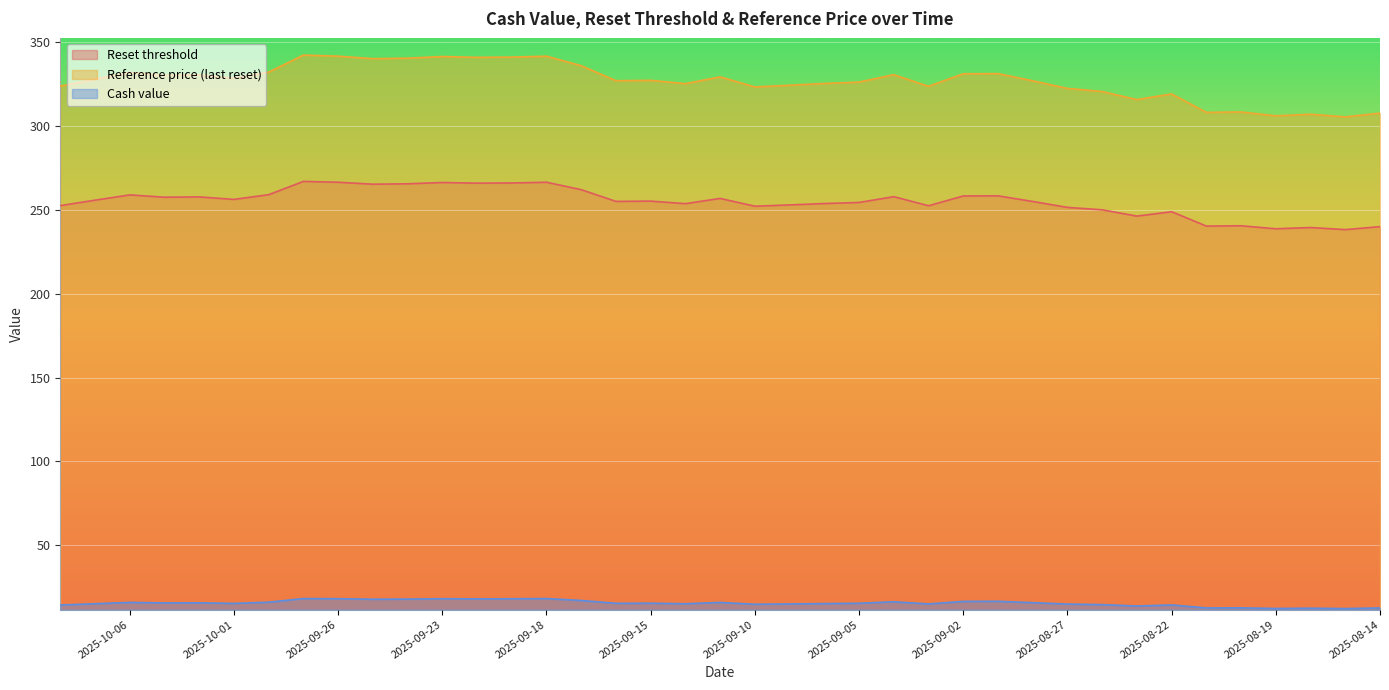

What is the difference between the Reset threshold values at 2025-09-18 and 2025-09-09?

13.5